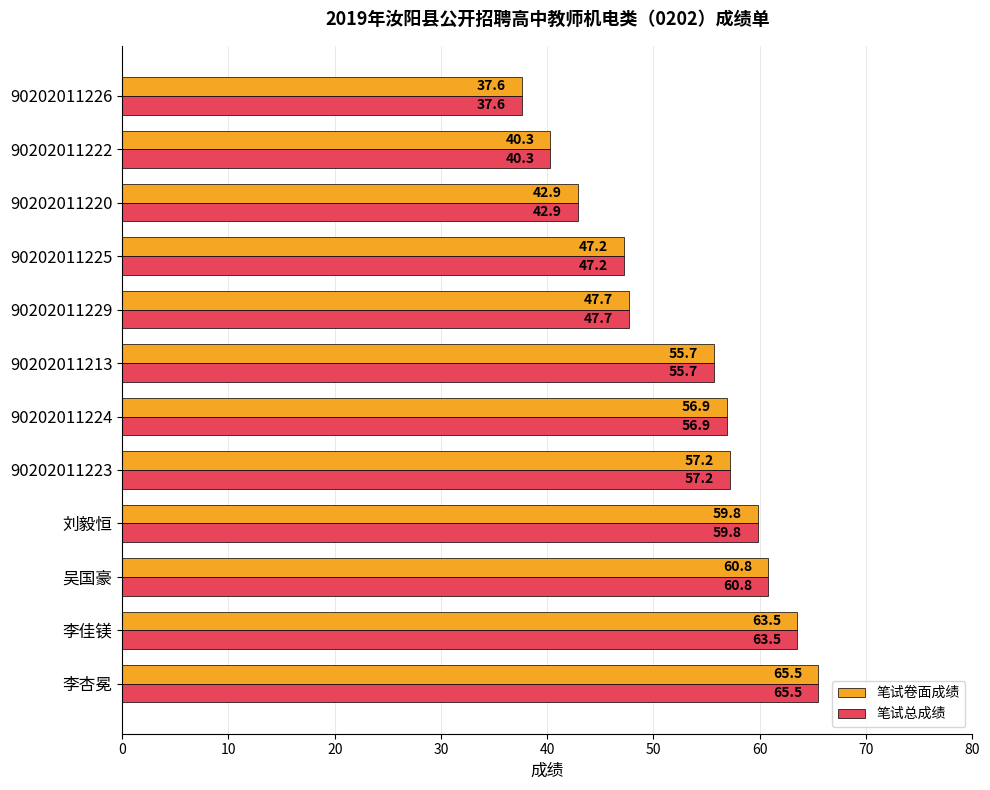

List the labels in order of 笔试卷面成绩 value, smallest first.

90202011226, 90202011222, 90202011220, 90202011225, 90202011229, 90202011213, 90202011224, 90202011223, 刘毅恒, 吴国豪, 李佳镁, 李杏冕